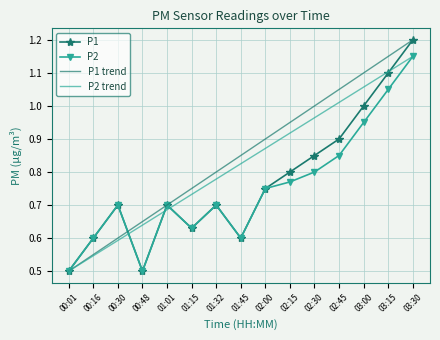

Where is P1 nearest to the value 0?

00:01